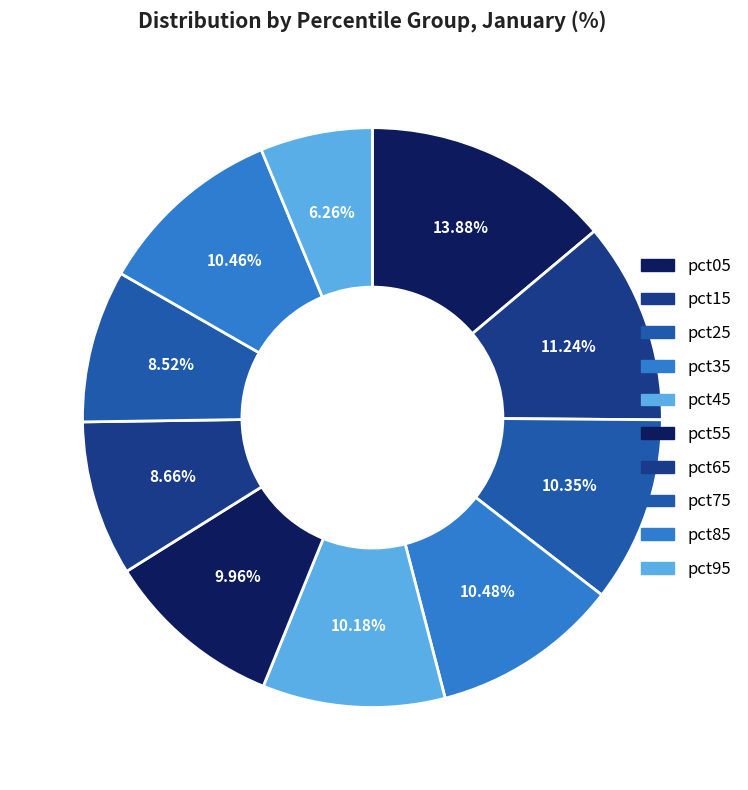

To the nearest percent, what portion does pct05 represent?

14%